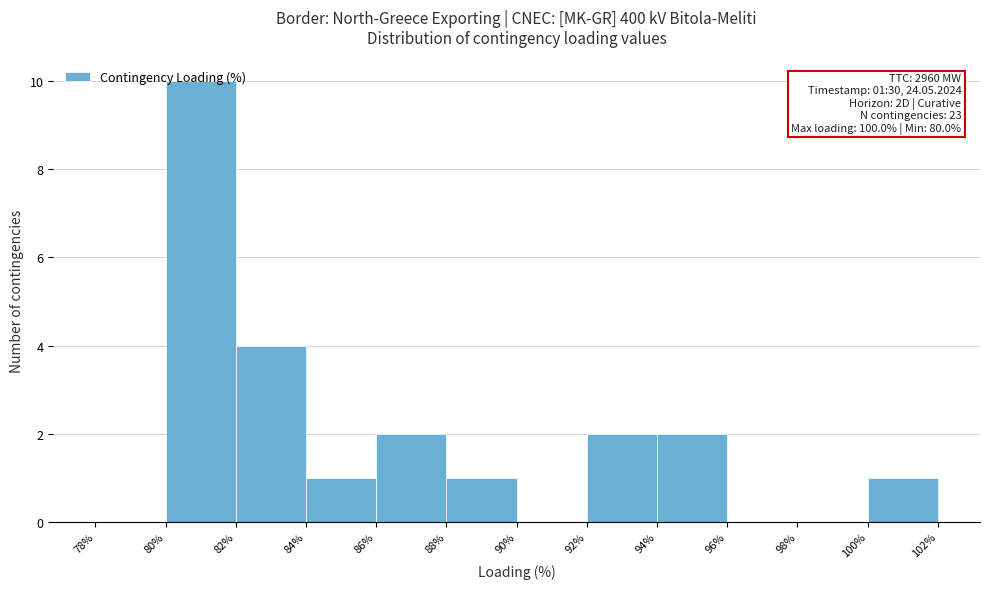

Over which range of the x-axis is the bar tallest?

80% to 82%